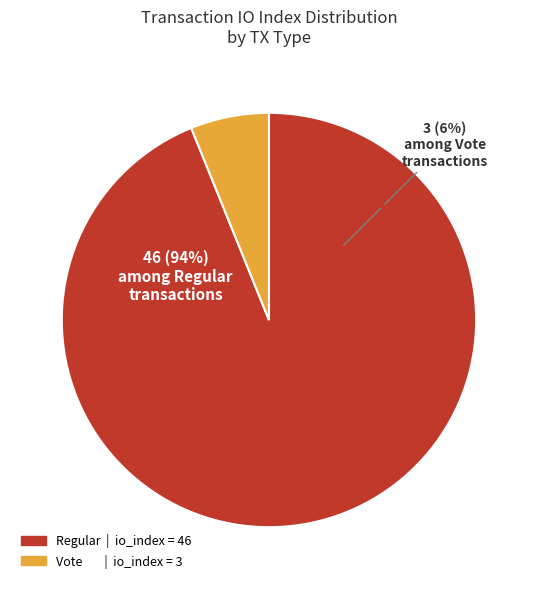

How many segments does this pie chart have?

2